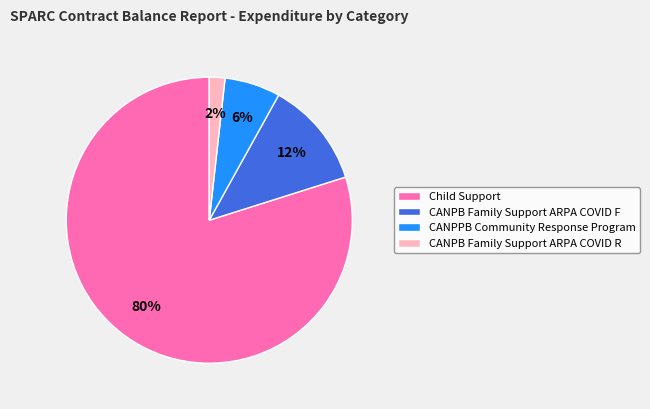

True or false: CANPB Family Support ARPA COVID F accounts for 12% of the total.

True